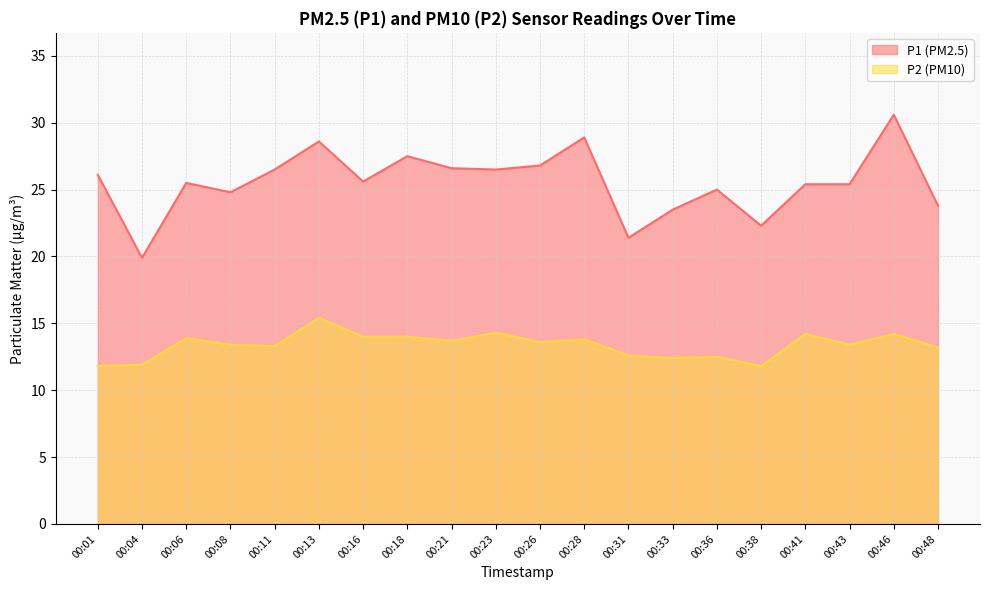

How many lines are shown in the chart?

2